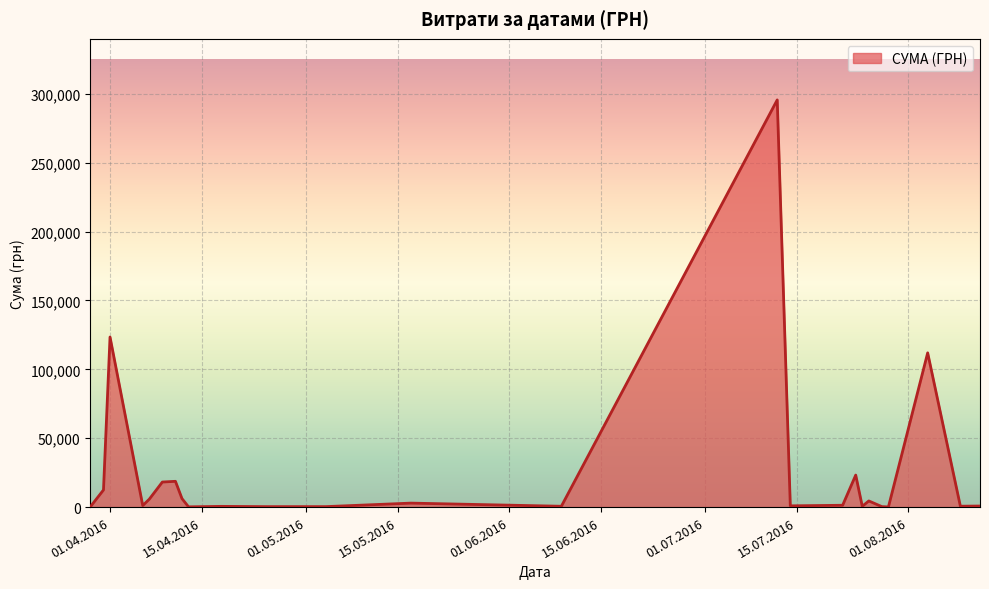

What is the difference between the maximum and minimum values?

295540.8